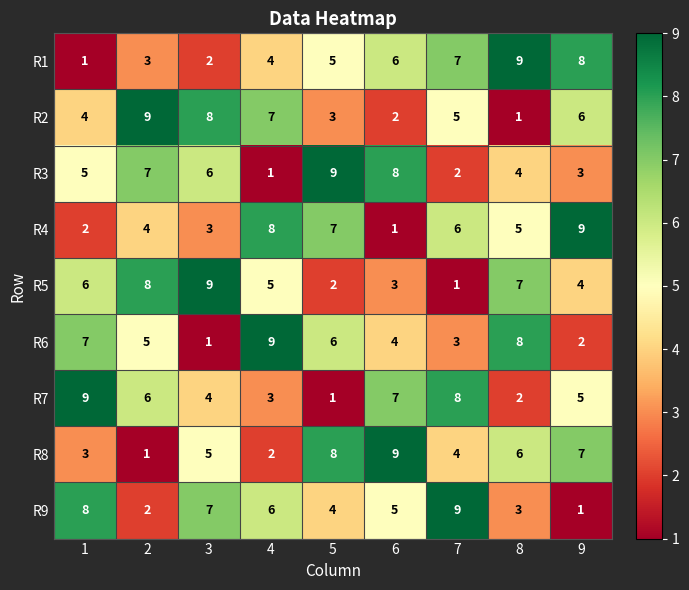

What is the maximum value for R5?

9